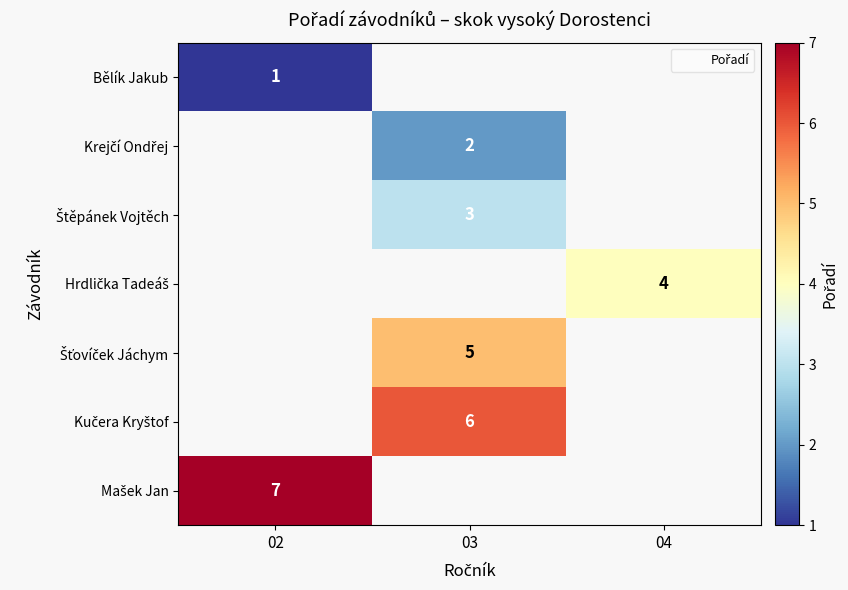

Which label corresponds to the largest value in the chart?

02